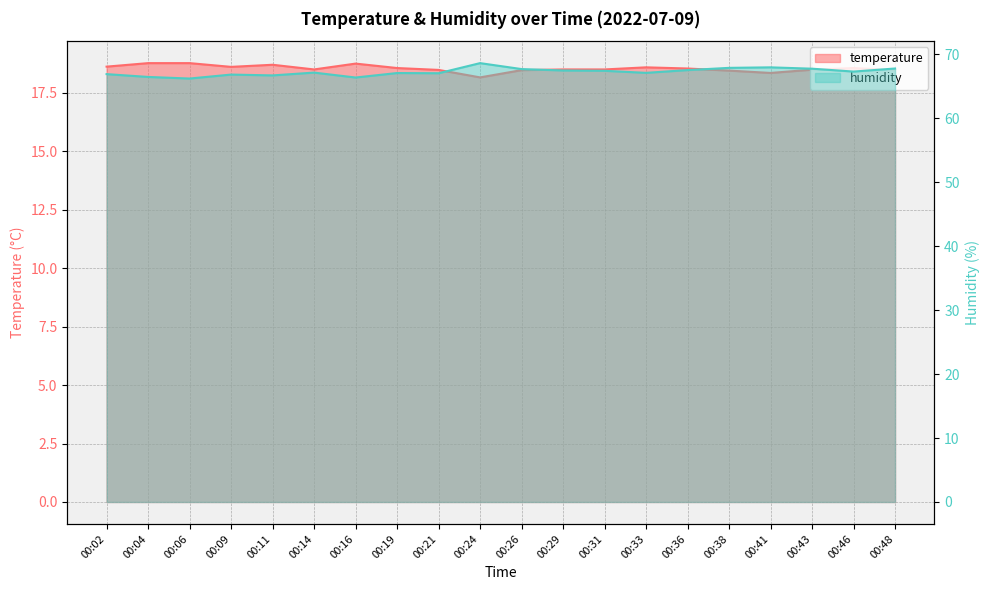

True or false: humidity and temperature intersect in this chart.

False